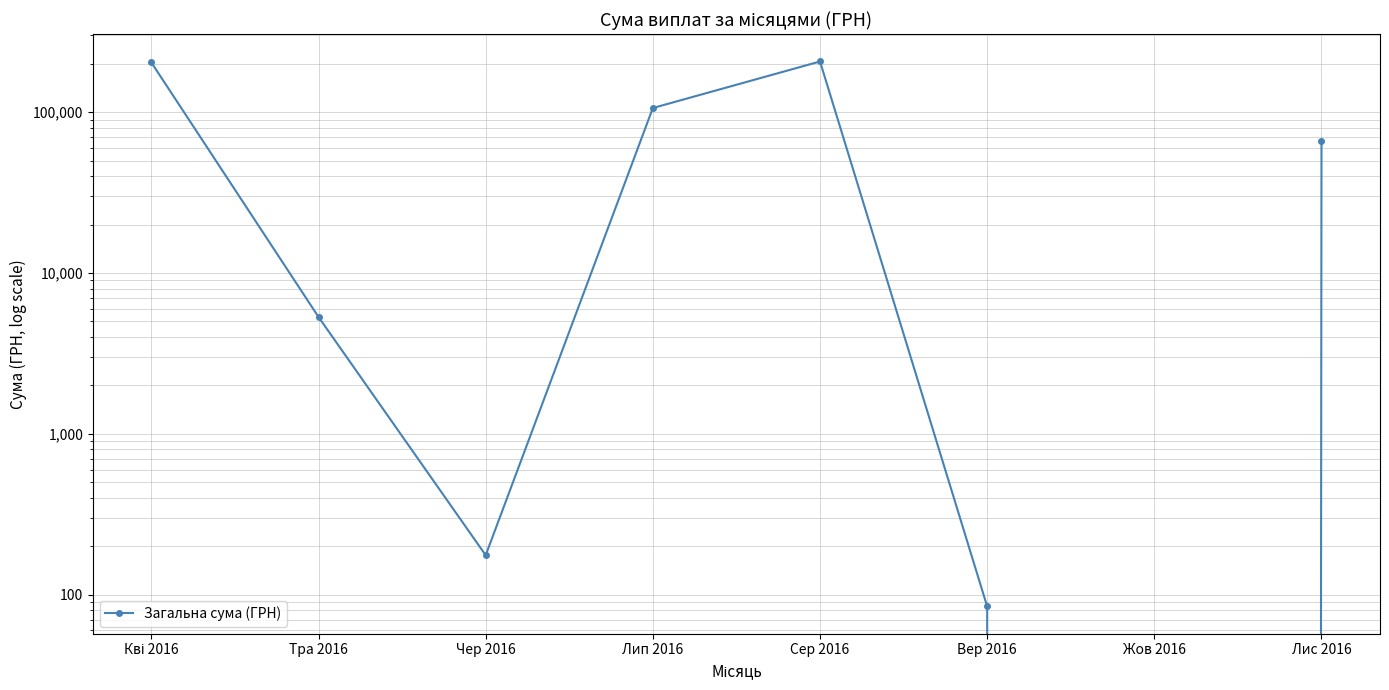

What position from the right is Сер 2016?

4